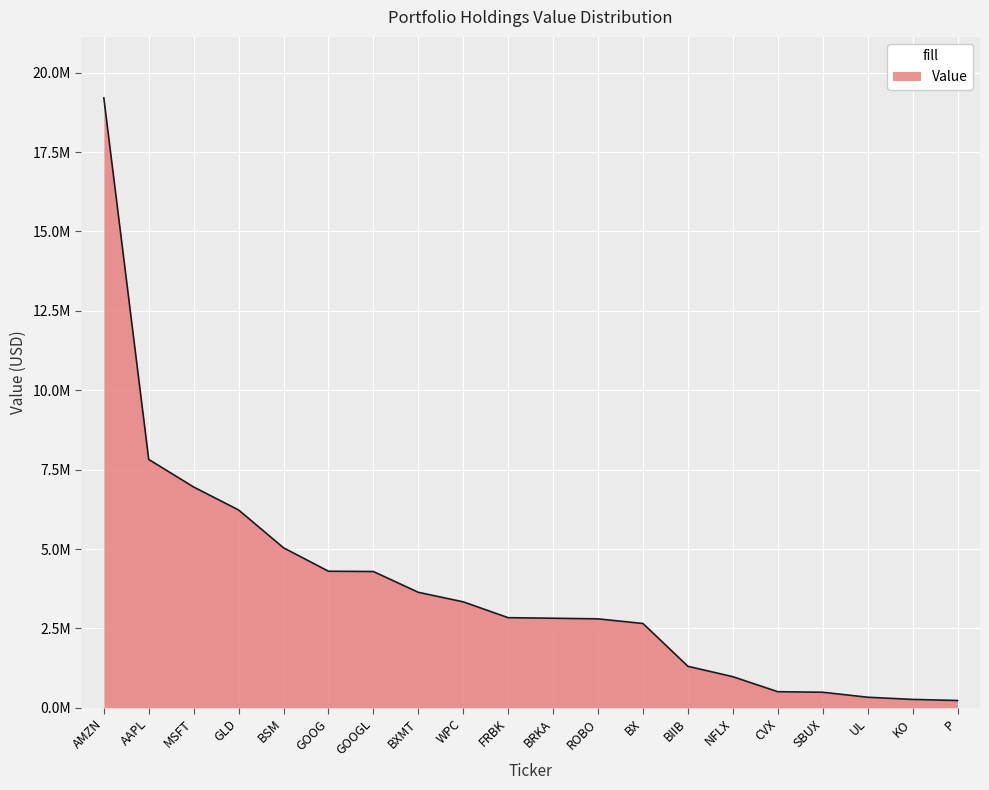

True or false: the data shows 497099 at UL.

False